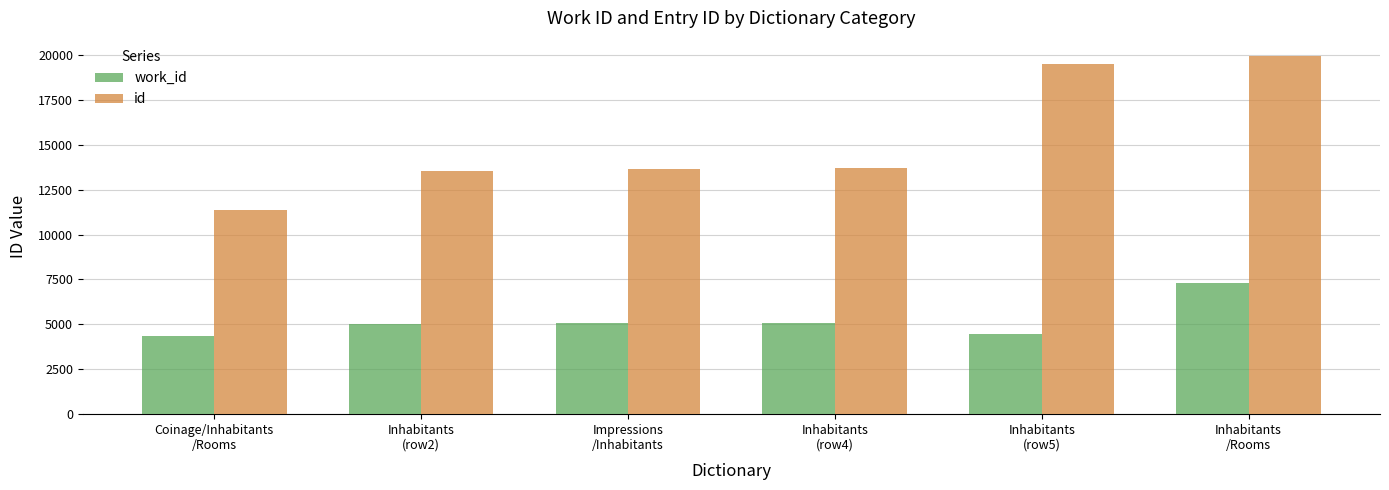

What is the difference between the maximum and minimum values in the work_id series?

2986